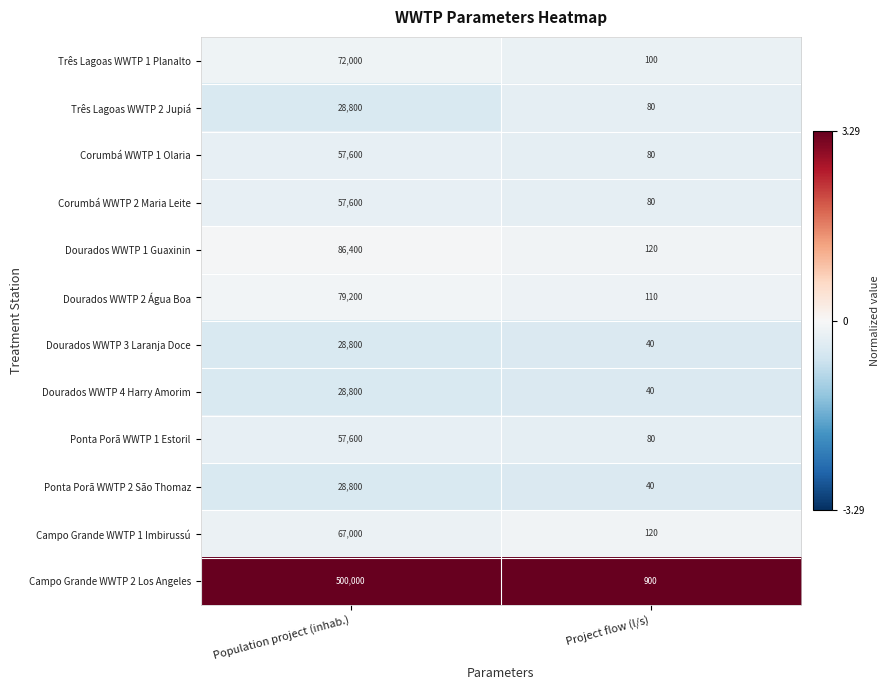

What is the sum of all Dourados WWTP 3 Laranja Doce values?

28840